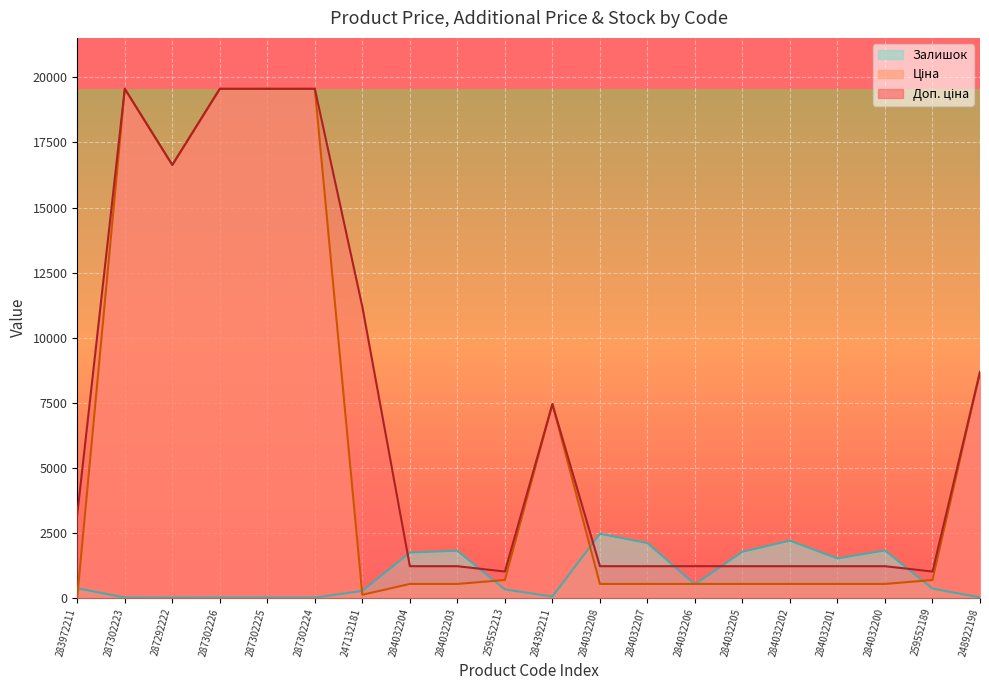

What is the minimum value shown in the chart?

1.0